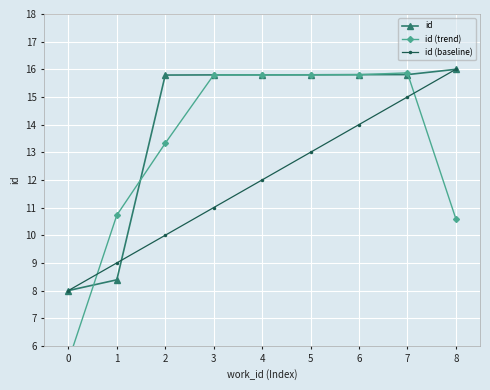

True or false: id (baseline) has more than 0 interior local peaks.

False